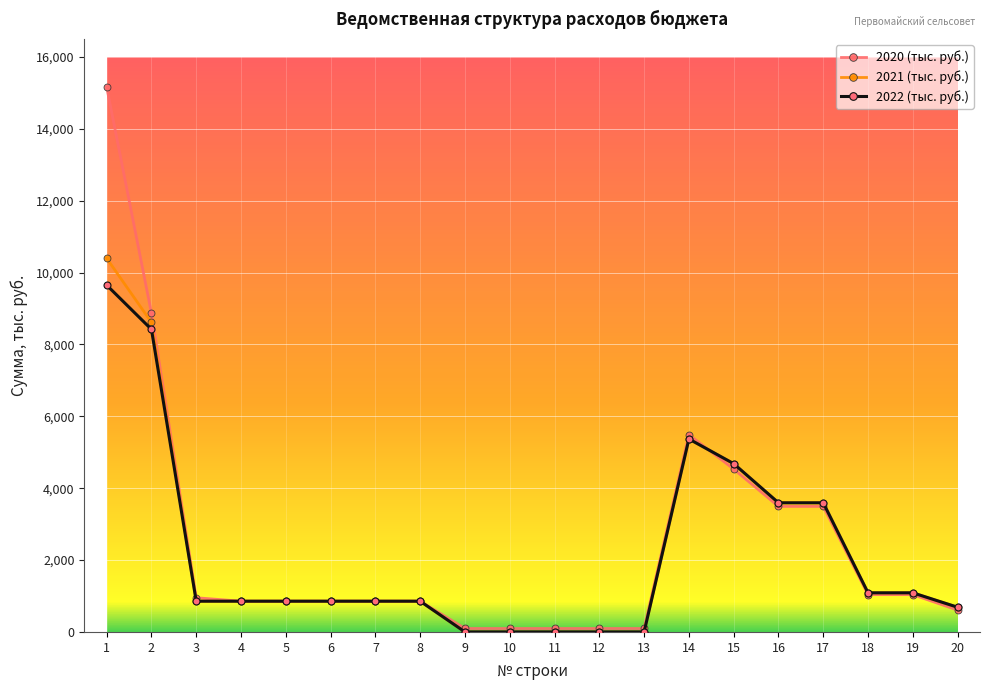

What is the value of the 2022 (тыс. руб.) point at the 3rd from the left?

855.6